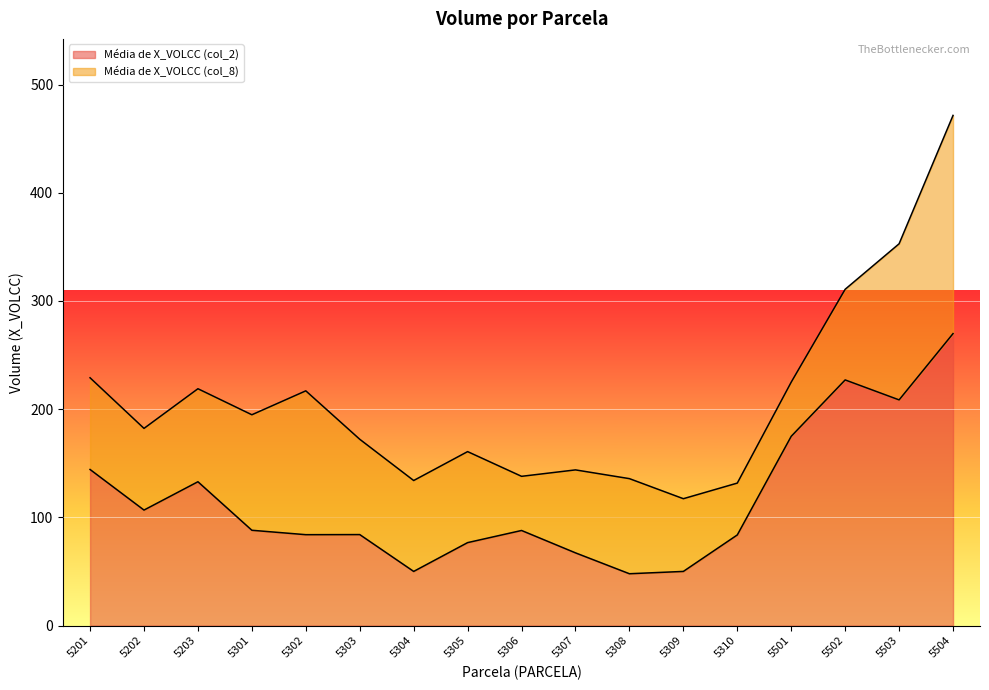

Reading left to right, transcribe all the data shown in this chart.

5201=144.3	5202=106.8	5203=132.9	5301=88.1	5302=84.0	5303=84.1	5304=50.1	5305=76.7	5306=87.9	5307=67.2	5308=47.9	5309=50.1	5310=83.8	5501=174.9	5502=227.0	5503=208.6	5504=269.8